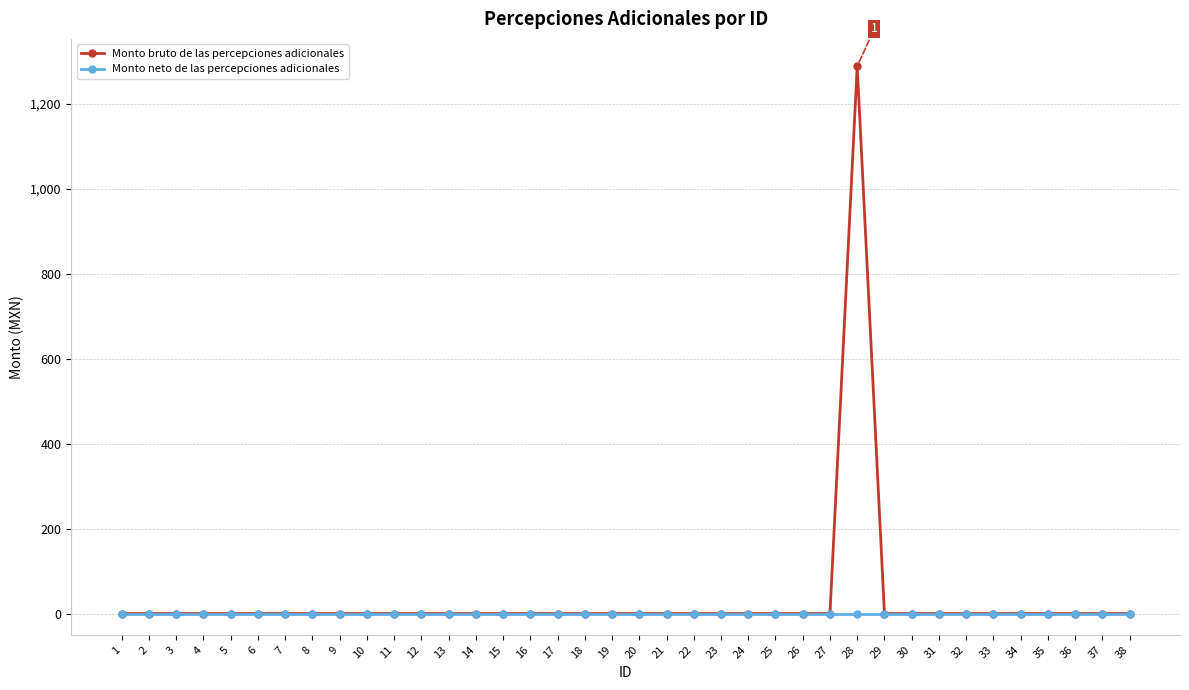

Reading right to left, what are all the values shown in this chart?

Monto bruto de las percepciones adicionales: 0.0	0.0	0.0	0.0	0.0	0.0	0.0	0.0	0.0	0.0	1288.1	0.0	0.0	0.0	0.0	0.0	0.0	0.0	0.0	0.0	0.0	0.0	0.0	0.0	0.0	0.0	0.0	0.0	0.0	0.0	0.0	0.0	0.0	0.0	0.0	0.0	0.0	0.0
Monto neto de las percepciones adicionales: 0.0	0.0	0.0	0.0	0.0	0.0	0.0	0.0	0.0	0.0	0.0	0.0	0.0	0.0	0.0	0.0	0.0	0.0	0.0	0.0	0.0	0.0	0.0	0.0	0.0	0.0	0.0	0.0	0.0	0.0	0.0	0.0	0.0	0.0	0.0	0.0	0.0	0.0